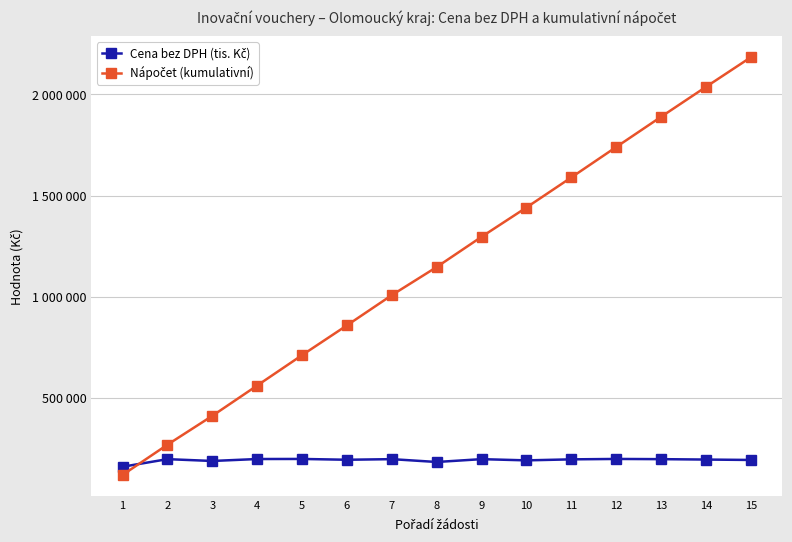

Reading right to left, transcribe all the data shown in this chart.

Cena bez DPH (tis. Kč): 15=195000	14=197000	13=199000	12=199999	11=198000	10=193000	9=199000	8=185000	7=199000	6=196000	5=199999	4=199630	3=190000	2=199000	1=161500
Nápočet (kumulativní): 15=2183346	14=2037096	13=1889346	12=1740096	11=1590097	10=1441597	9=1296847	8=1147597	7=1008847	6=859597	5=712597	4=562598	3=412875	2=270375	1=121125